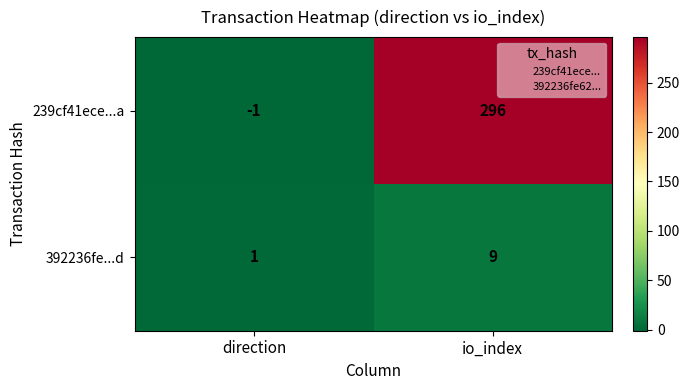

Which series has the largest total across all categories?

239cf41ece...a